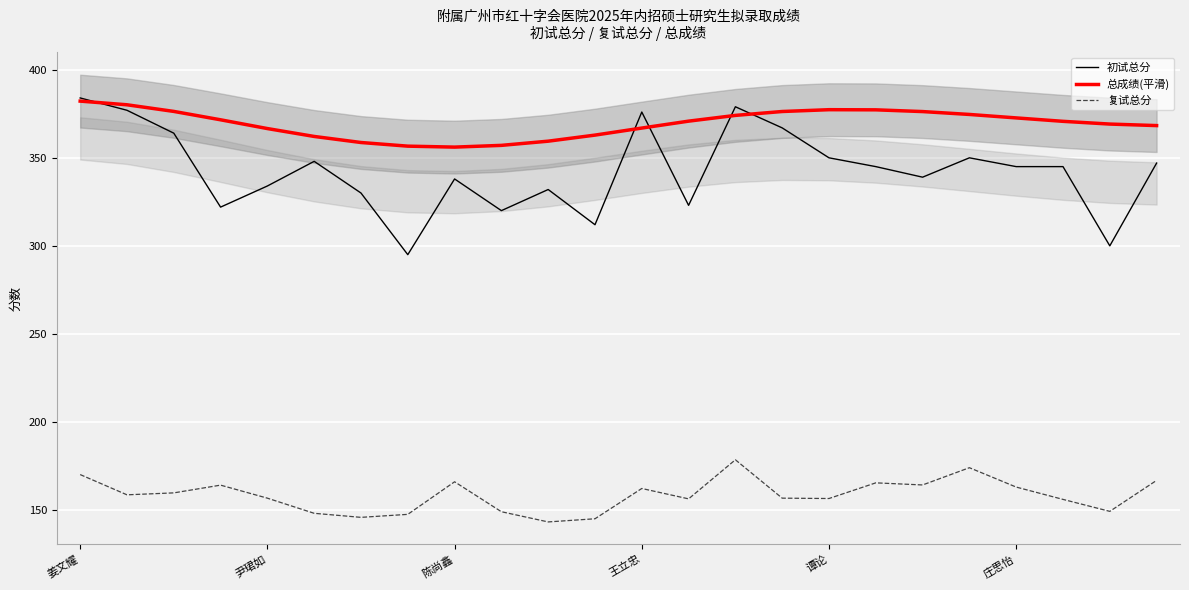

Reading left to right, transcribe all the data shown in this chart.

初试总分: 384.0	377.0	364.0	322.0	334.0	348.0	330.0	295.0	338.0	320.0	332.0	312.0	376.0	323.0	379.0	367.0	350.0	345.0	339.0	350.0	345.0	345.0	300.0	347.0
总成绩(平滑): 382.2	380.1	376.4	371.6	366.6	362.1	358.7	356.6	356.1	357.1	359.4	362.9	366.9	370.8	374.1	376.3	377.3	377.3	376.3	374.6	372.7	370.7	369.2	368.3
复试总分: 170.1	158.6	159.7	164.1	156.7	148.1	145.8	147.5	166.0	149.0	143.2	145.0	162.2	156.3	178.5	156.7	156.5	165.4	164.2	174.0	163.0	156.0	149.2	166.8